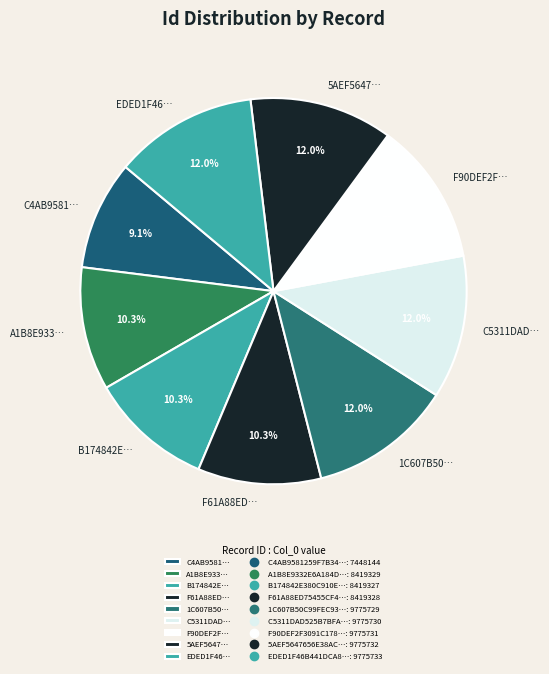

How much of the chart is everything except C4AB9581…?

90.9%